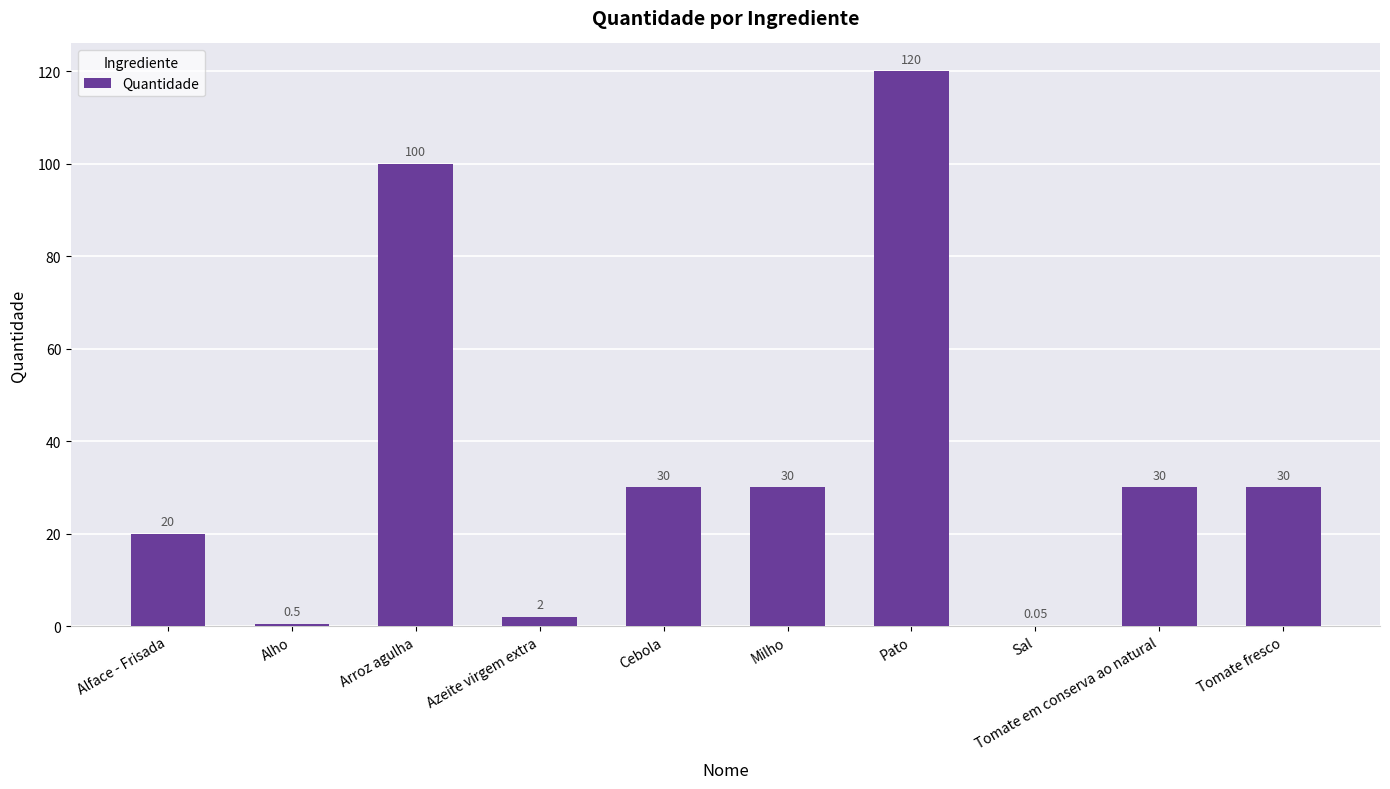

Where does the data first go above 30?

Arroz agulha